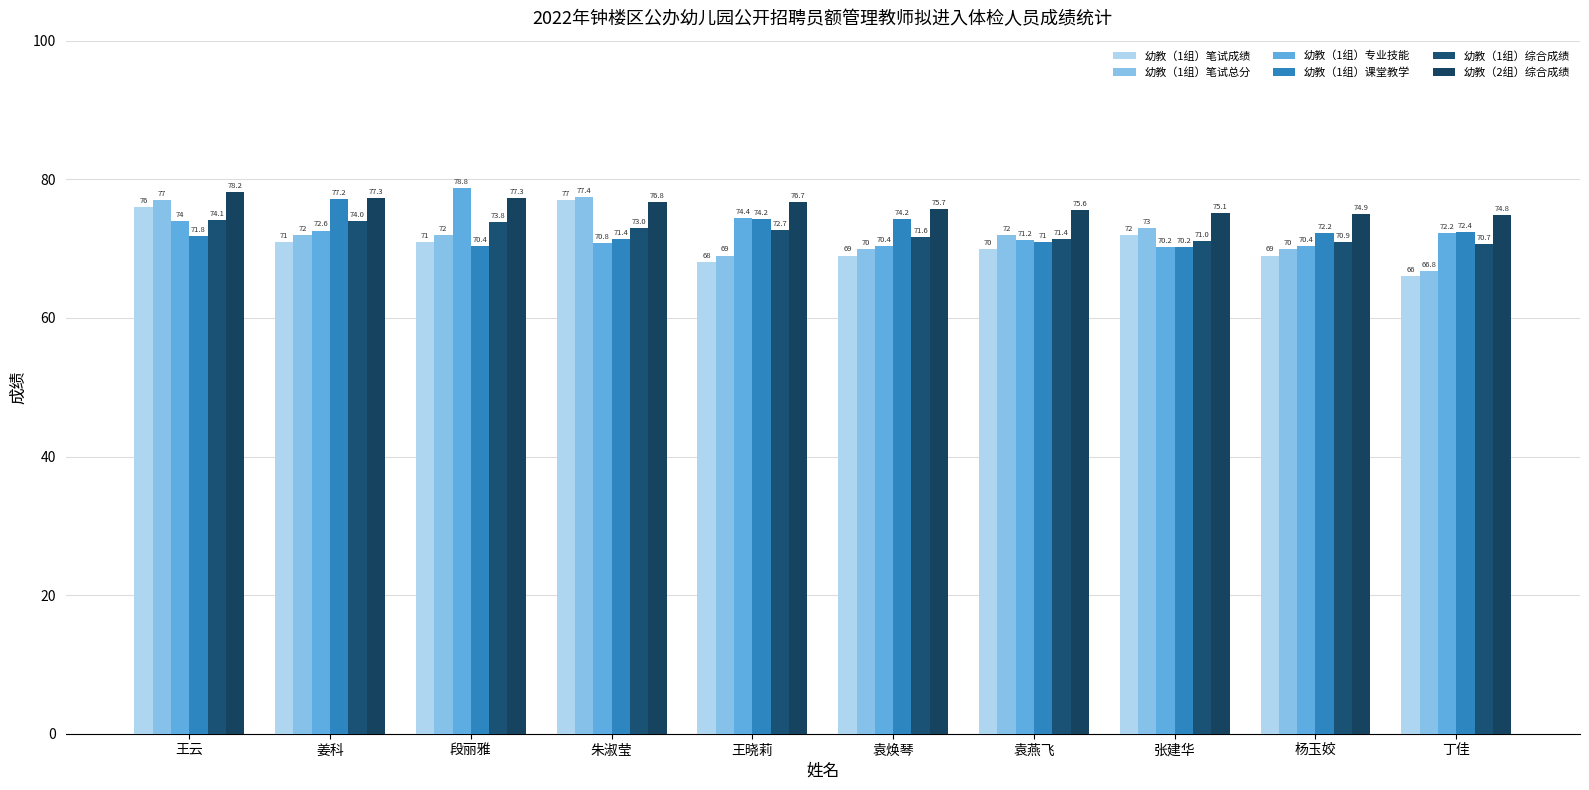

Which series changed the most between 朱淑莹 and 袁焕琴?

幼教（1组）笔试成绩